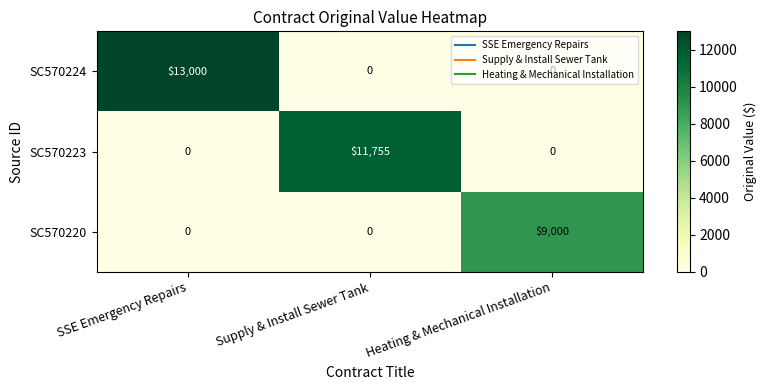

Is it true that SC570224 equals -8937 at Supply & Install Sewer Tank?

False